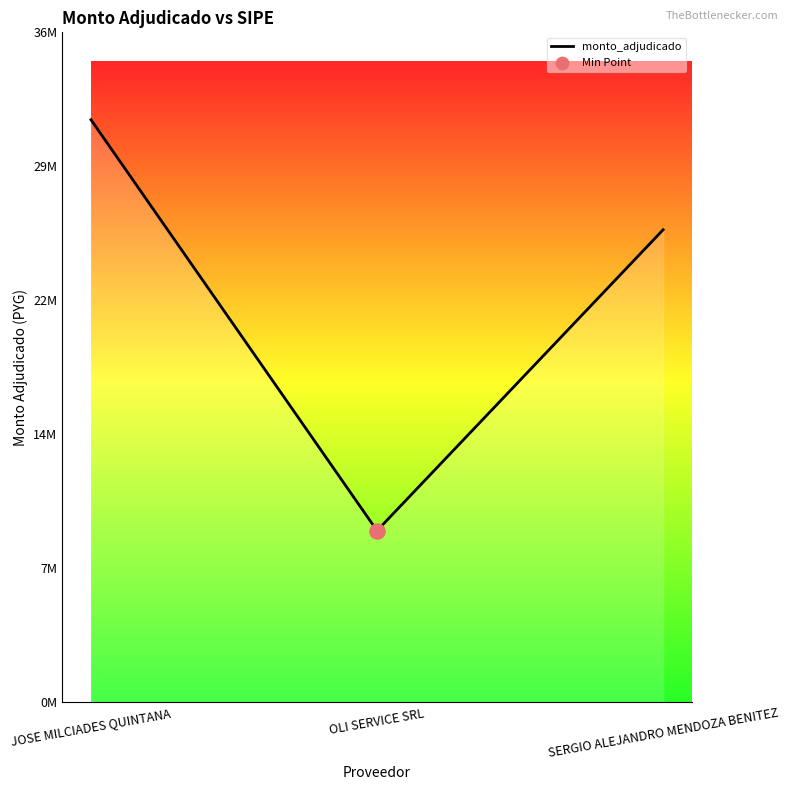

Approximately how many times larger is the value at SERGIO ALEJANDRO MENDOZA BENITEZ compared to OLI SERVICE SRL?

2.8